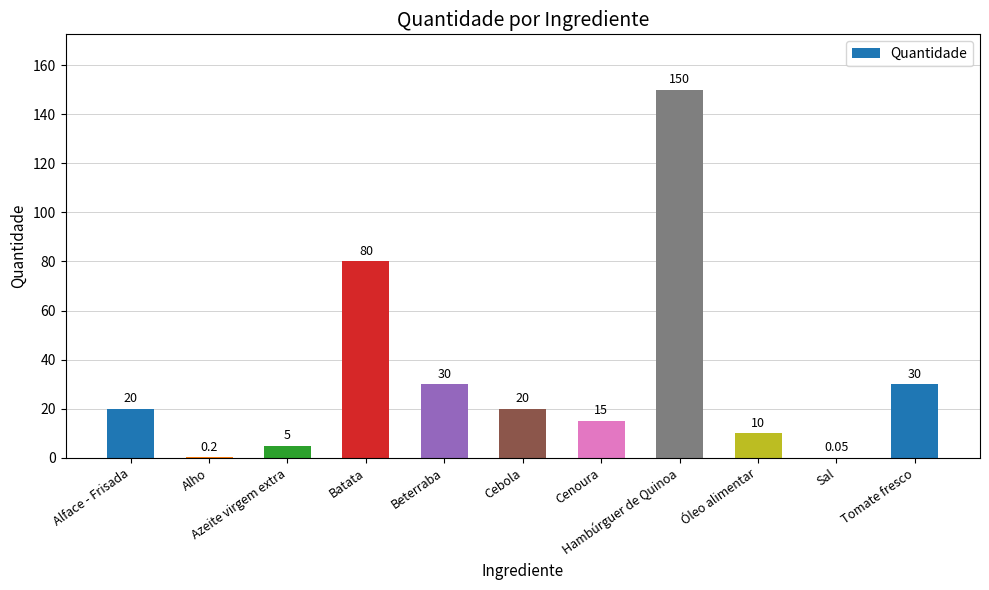

Reading right to left, what are all the values shown in this chart?

30.0	0.1	10.0	150.0	15.0	20.0	30.0	80.0	5.0	0.2	20.0